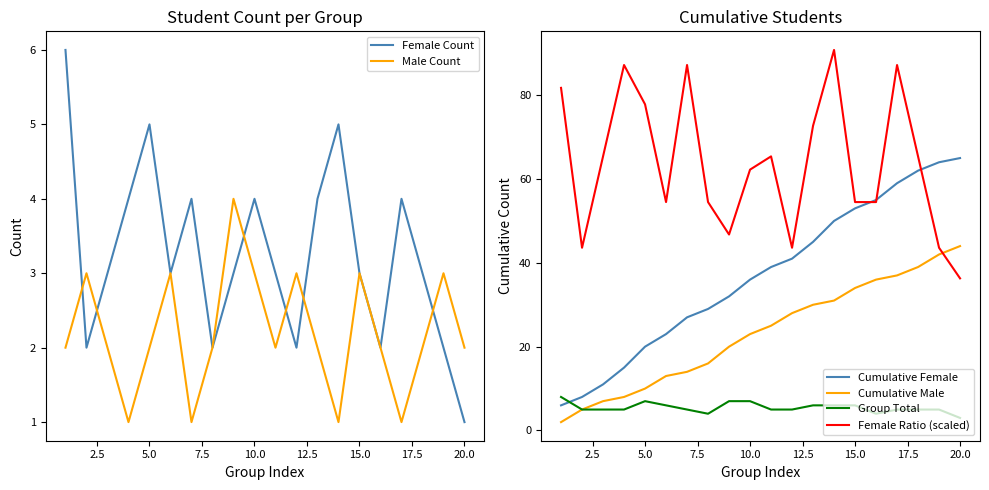

What is the minimum value shown in the chart?

1.0